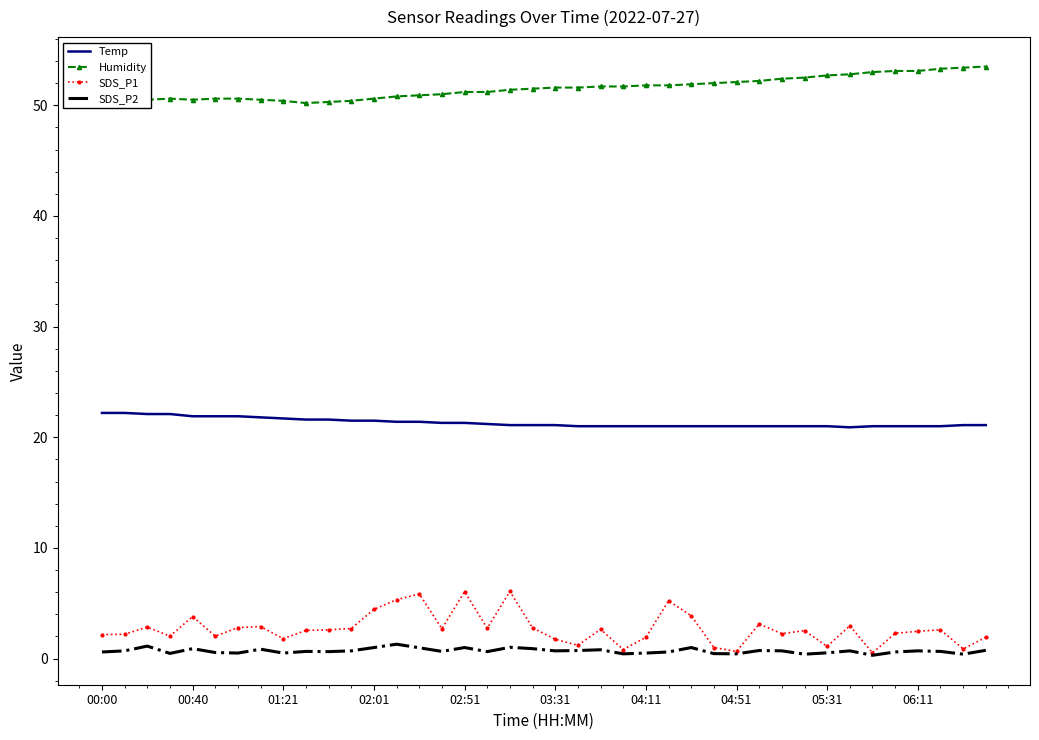

Rank the series by their maximum value, from highest to lowest.

Humidity, Temp, SDS_P1, SDS_P2